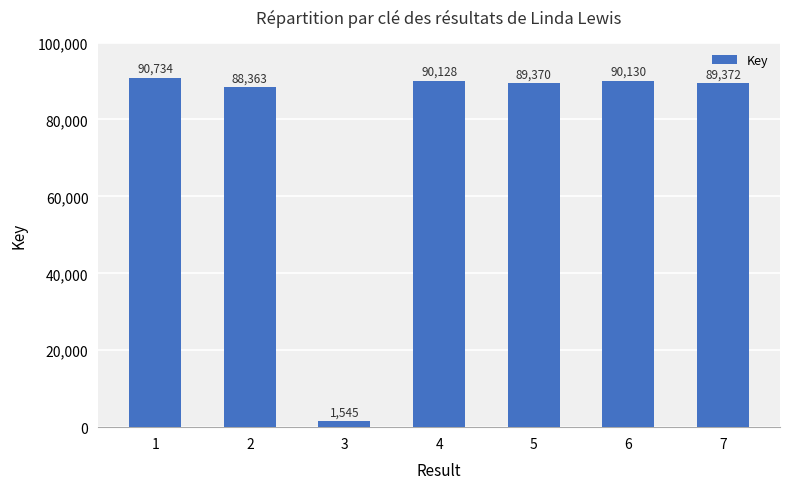

How many values are below 89372?

3